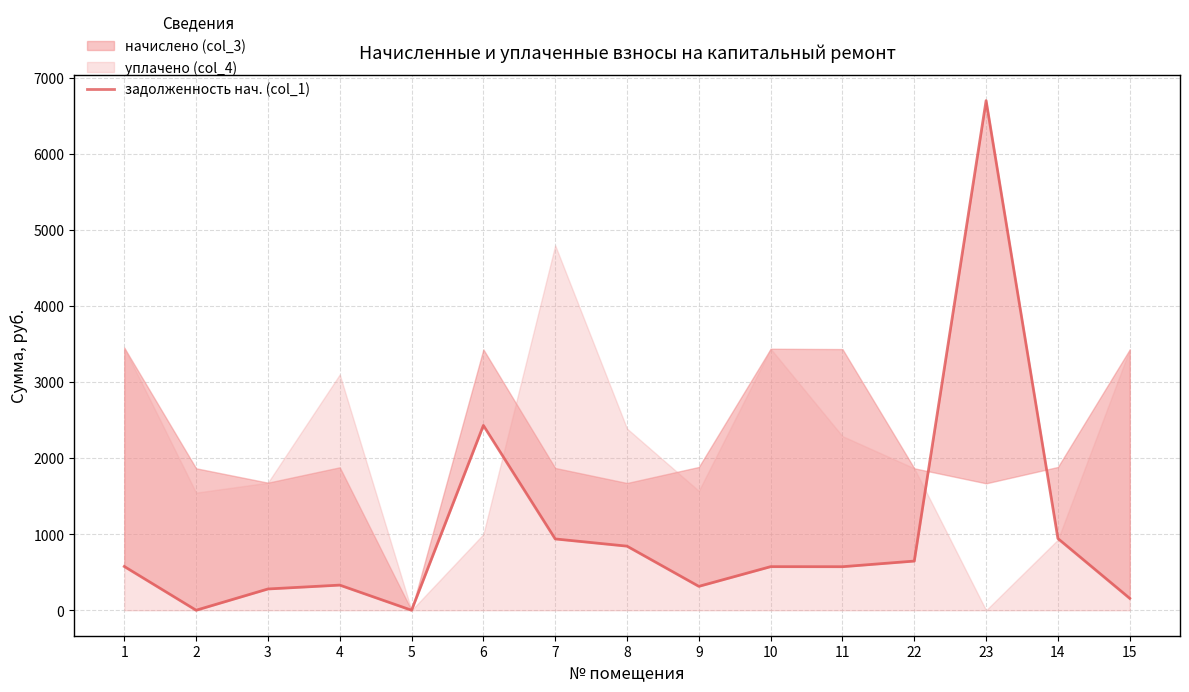

What is the label of the 1st point from the left?

1